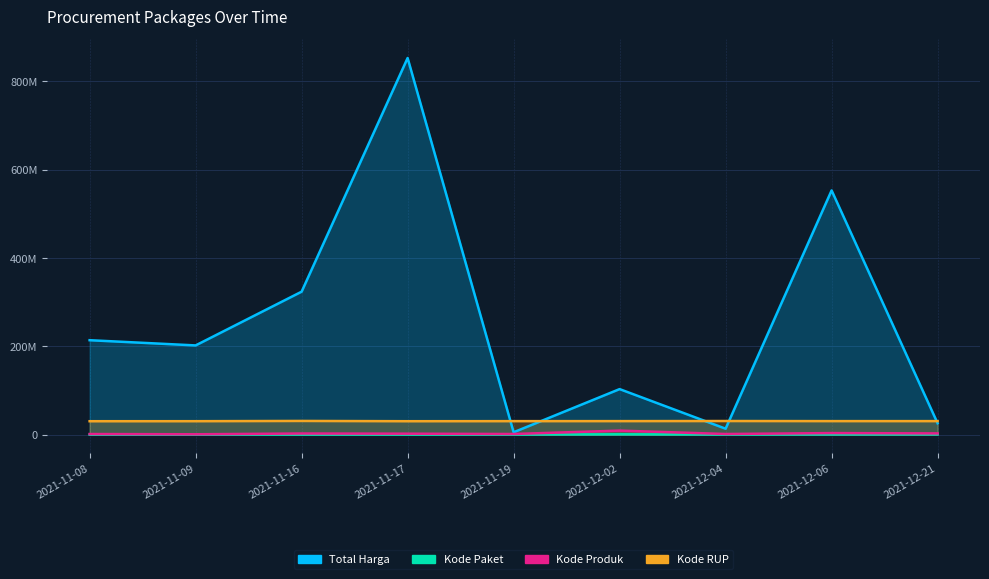

Which category has the highest value across all series?

2021-11-17